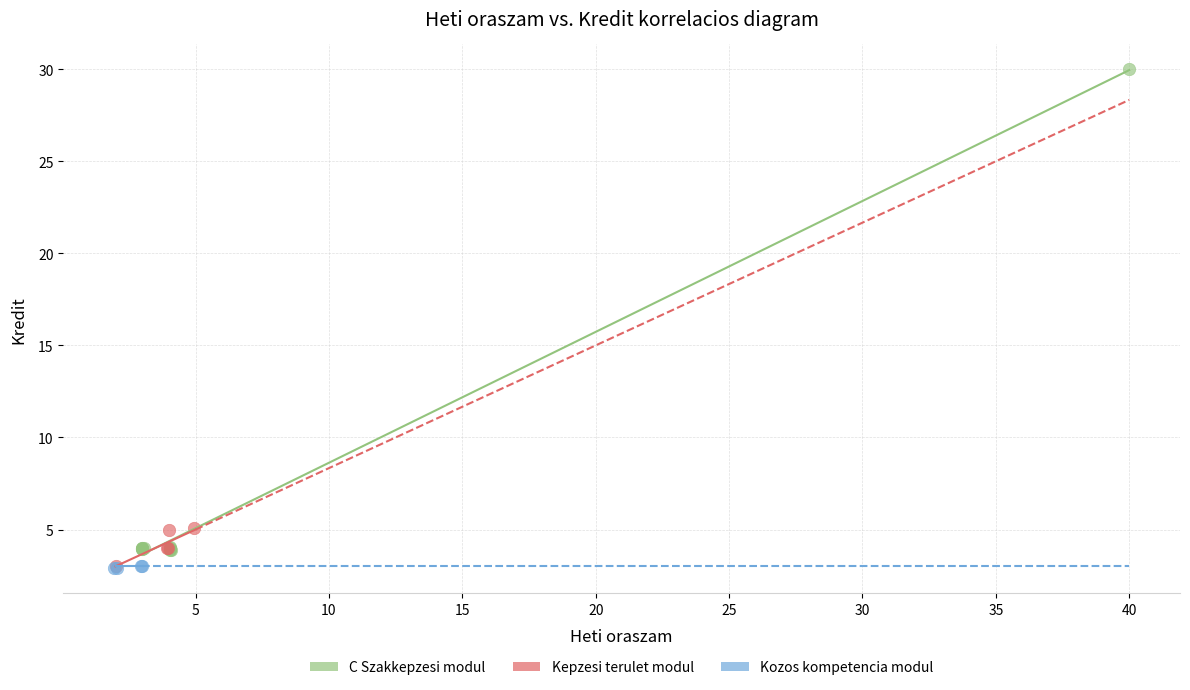

Which series reaches the maximum Y coordinate?

C Szakkepzesi modul